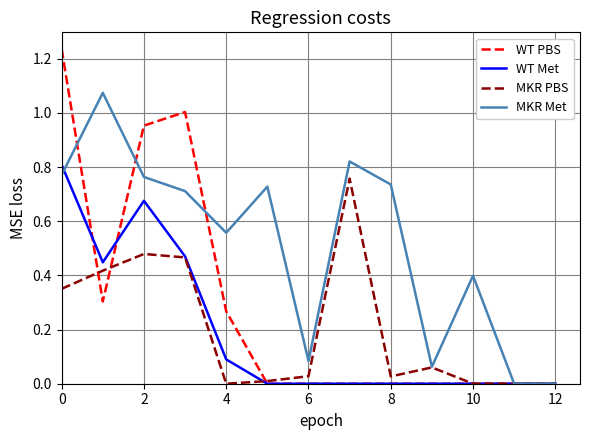

In WT Met, how many points are lower than both neighbors (excluding endpoints)?

1